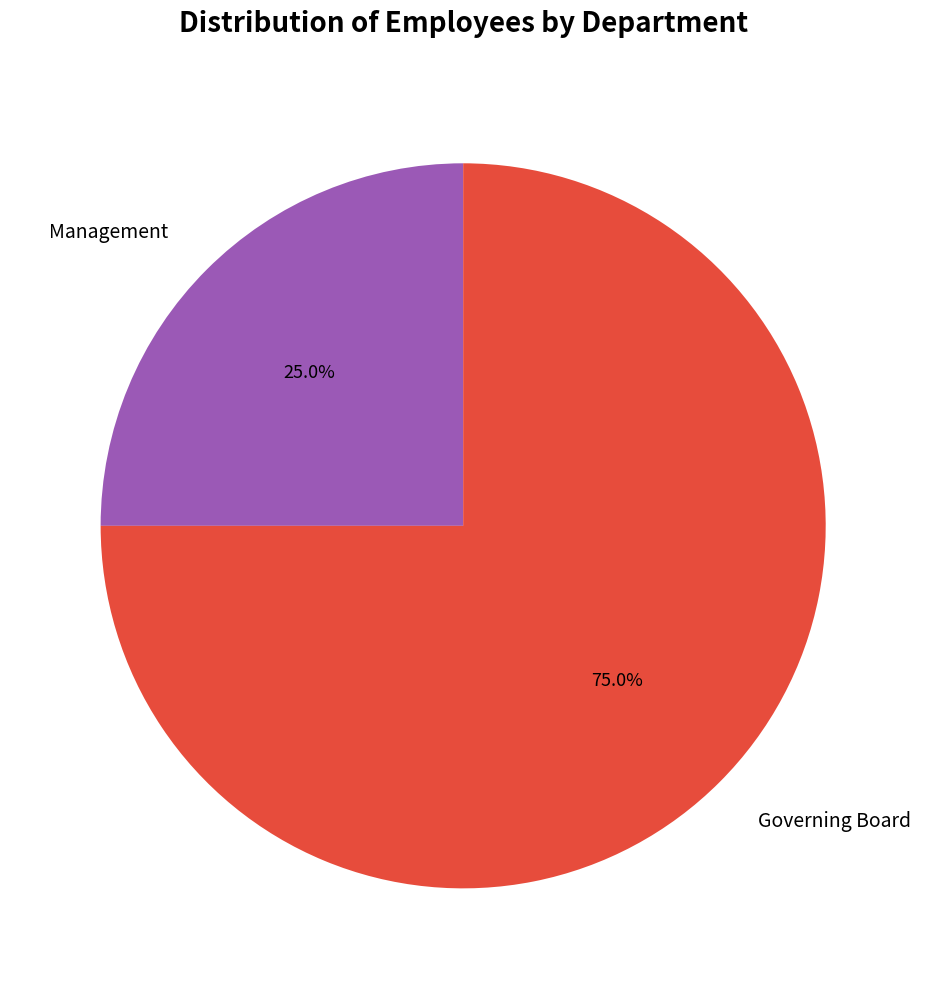

To the nearest percent, what is the combined percentage of Management and Governing Board?

100%